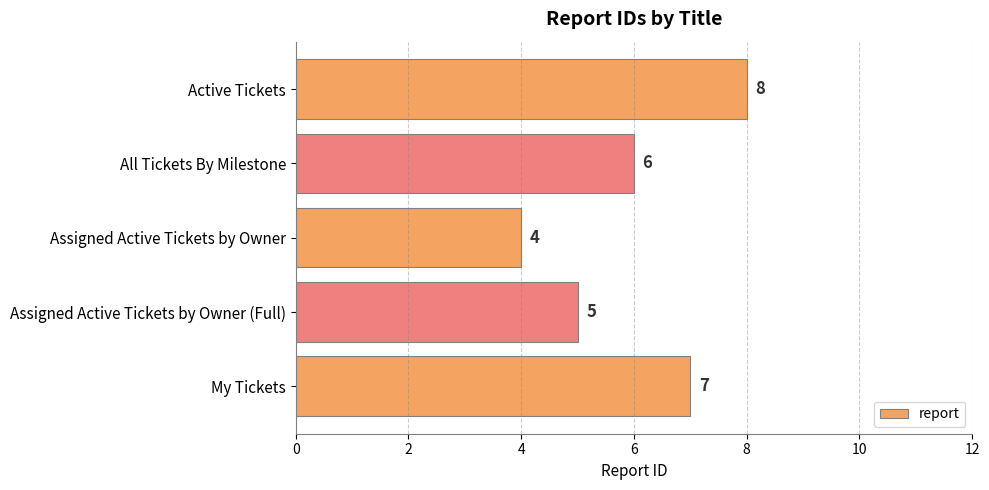

Count the number of categories in the chart.

5